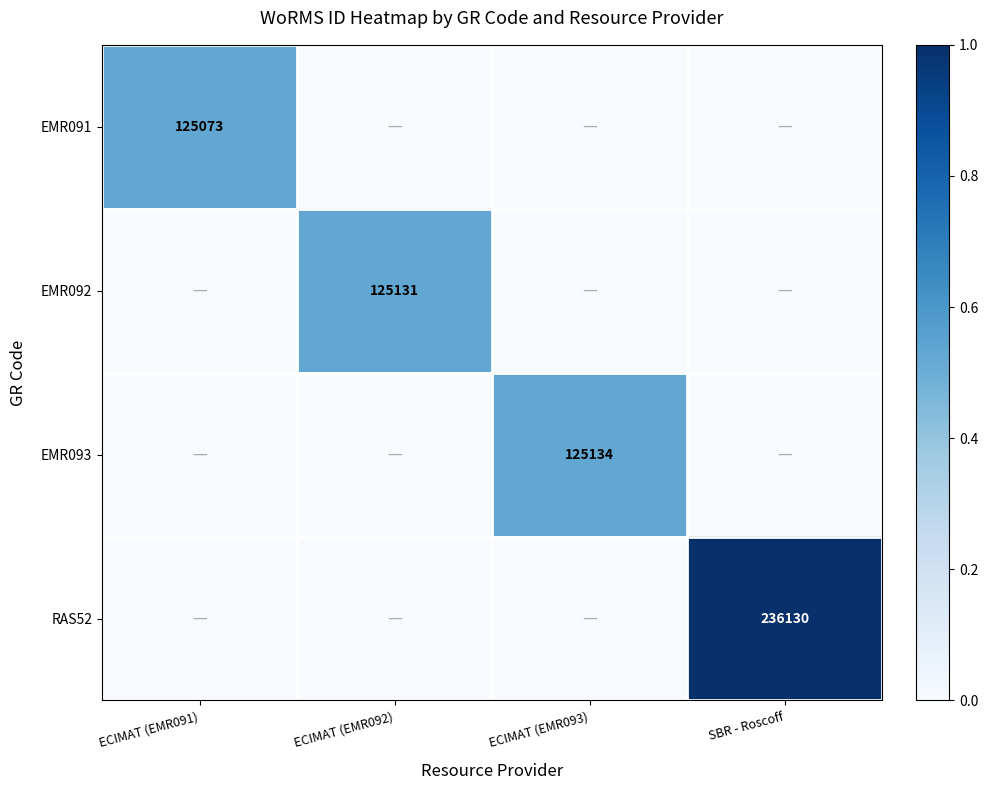

True or false: EMR091 has a value of 125073 at ECIMAT (EMR091).

True